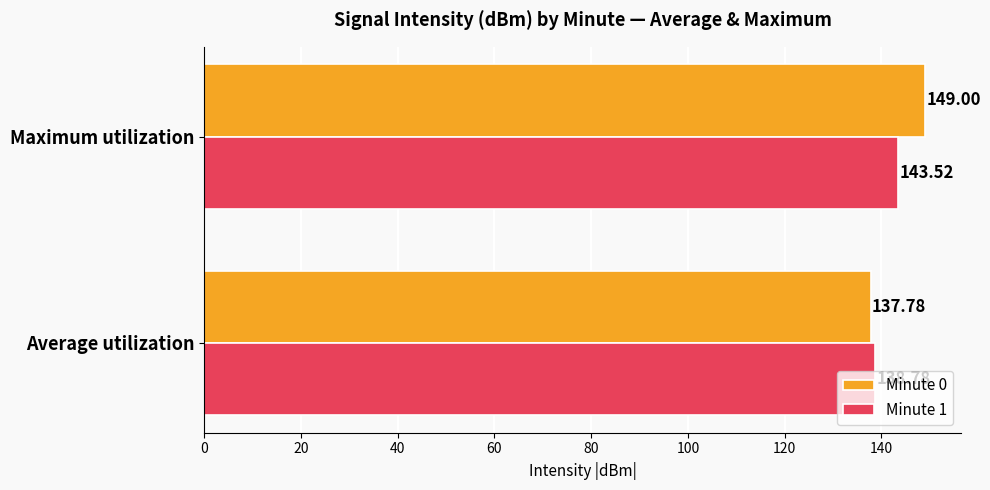

What is the smallest value displayed?

137.8